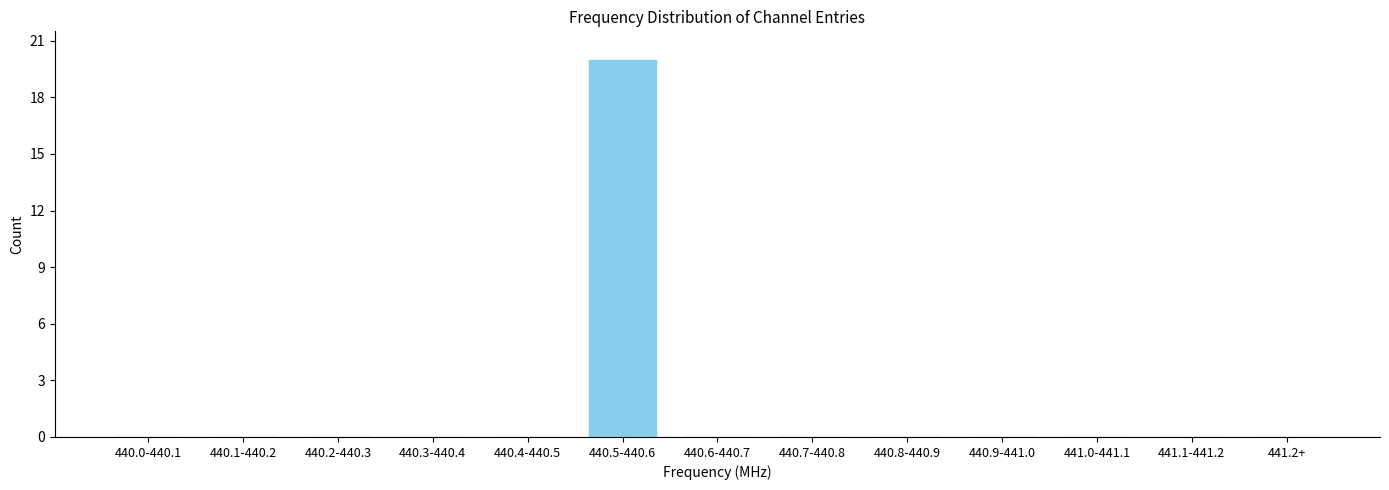

Reading left to right, what are all the values shown in this chart?

440.0-440.1=0	440.1-440.2=0	440.2-440.3=0	440.3-440.4=0	440.4-440.5=0	440.5-440.6=20	440.6-440.7=0	440.7-440.8=0	440.8-440.9=0	440.9-441.0=0	441.0-441.1=0	441.1-441.2=0	441.2+=0